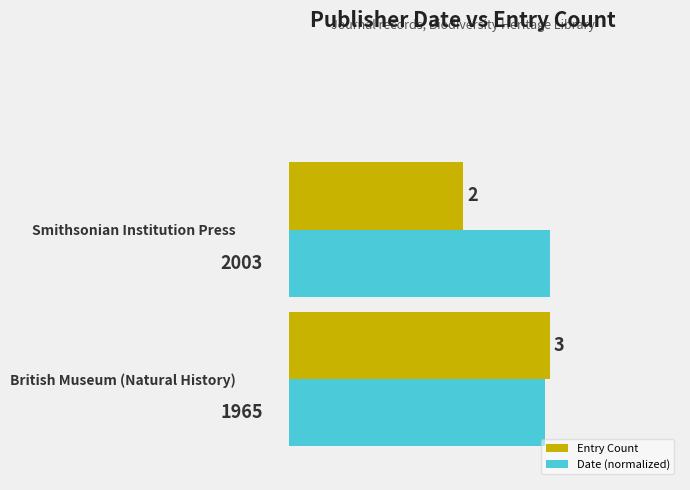

What is the highest value of the Entry Count series?

3.0